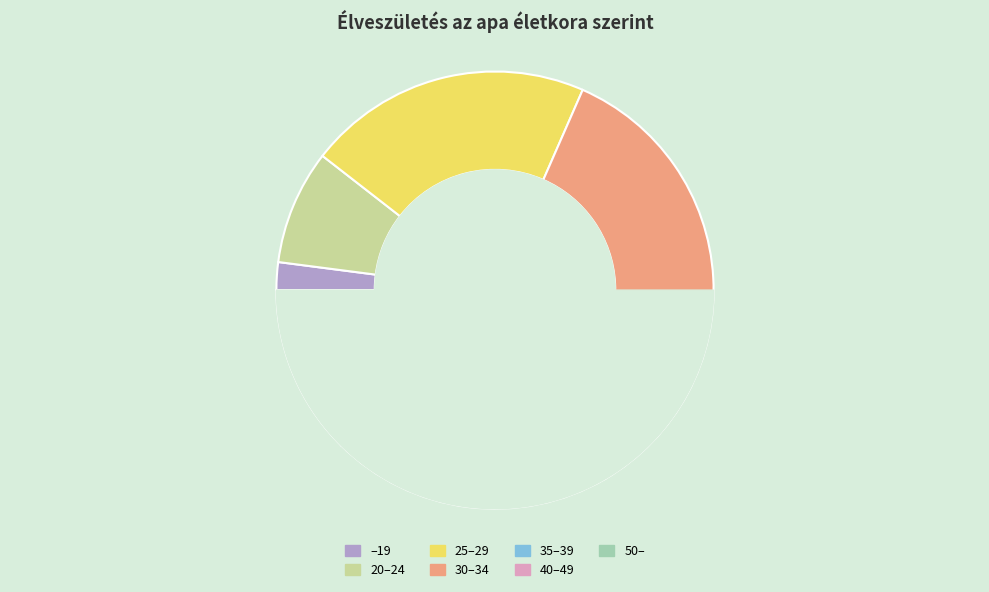

Approximately how many times larger is the value at 35–39 compared to –19?

10.2